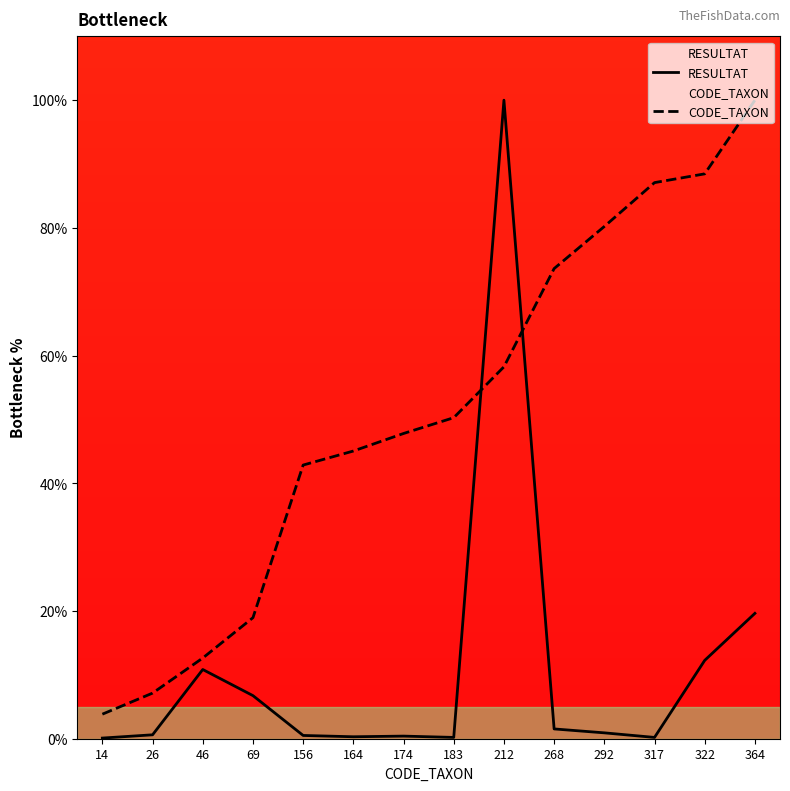

What are all the series names shown in the legend?

RESULTAT, CODE_TAXON